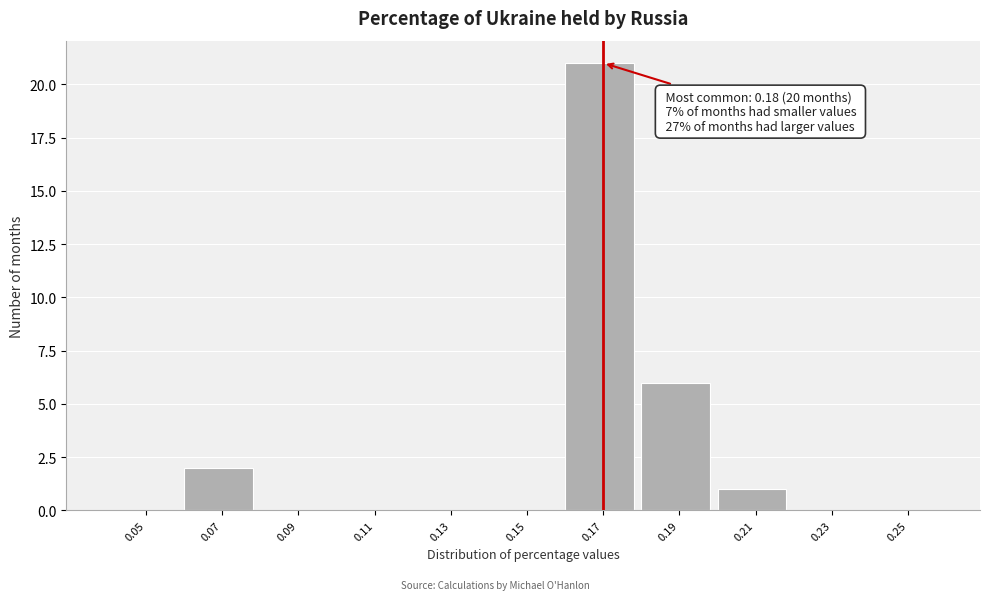

Reading right to left, extract all data points from this chart.

0.25=0	0.23=0	0.21=1	0.19=6	0.17=21	0.15=0	0.13=0	0.11=0	0.09=0	0.07=2	0.05=0